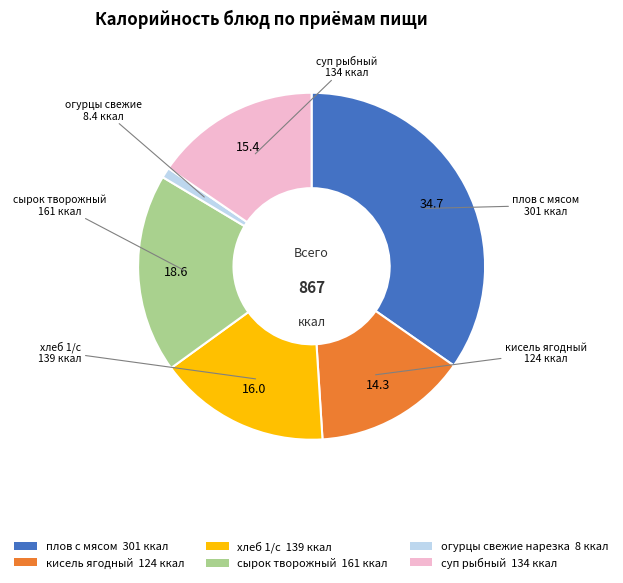

How many slices are in this pie chart?

6